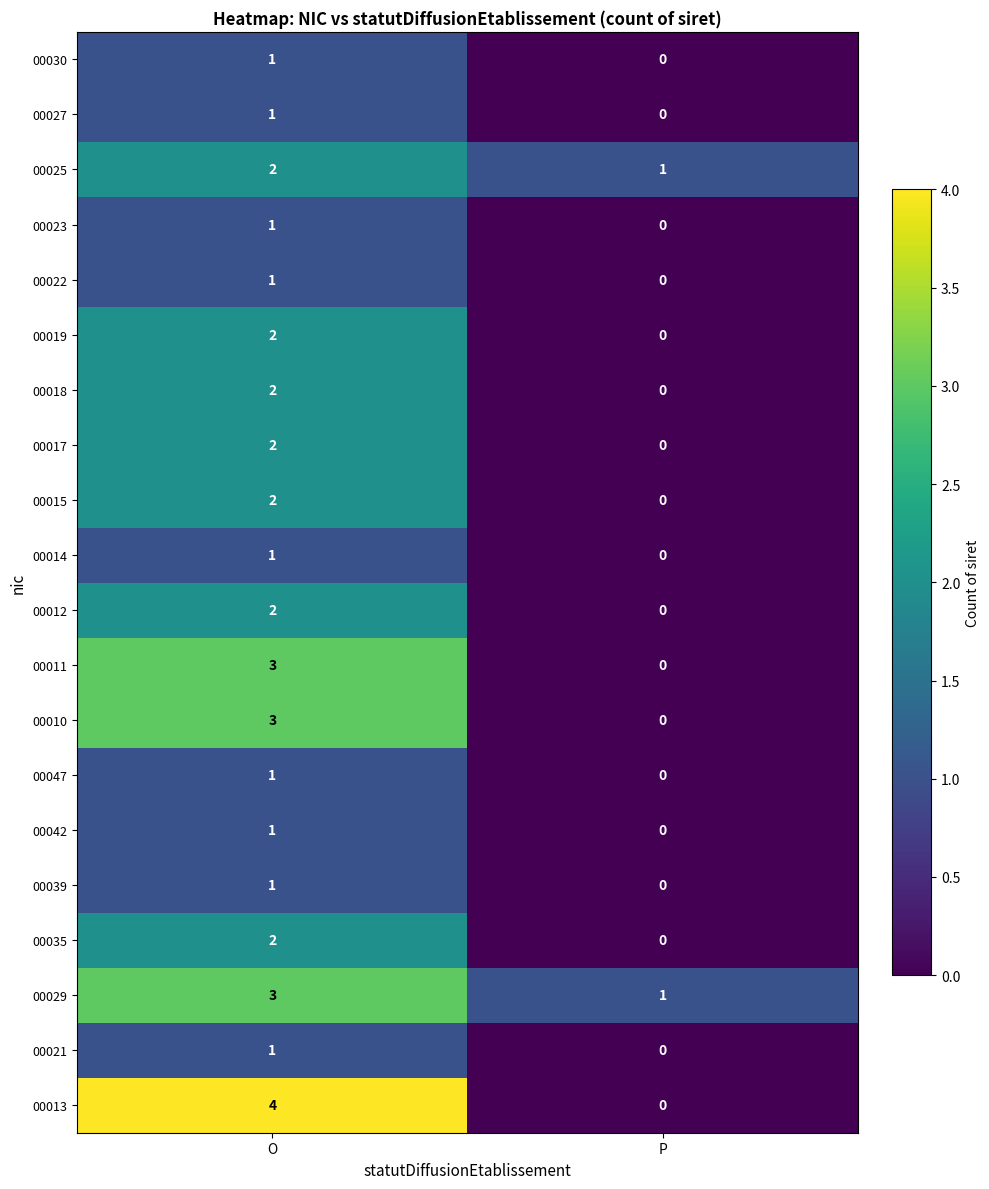

What is the maximum value shown in the chart?

4